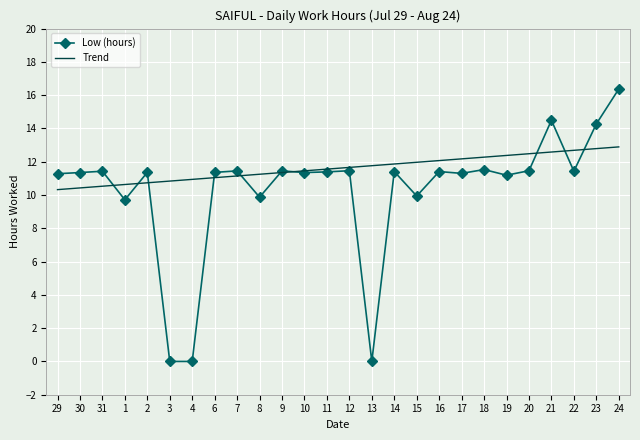

What are all the series names shown in the legend?

Low (hours), Trend